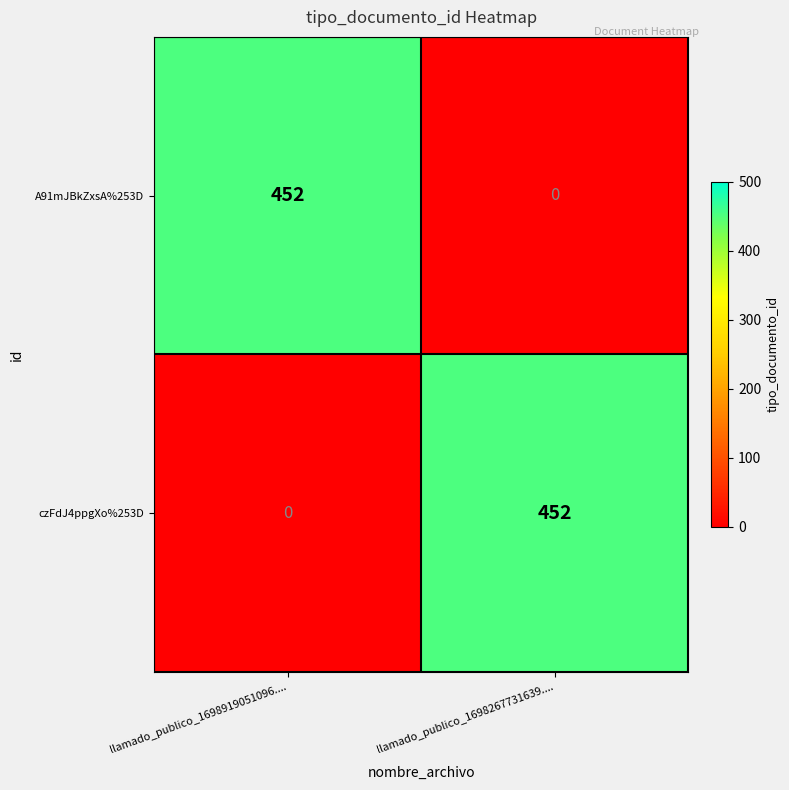

What is the difference between the highest and lowest values at llamado_publico_1698919051096....?

452